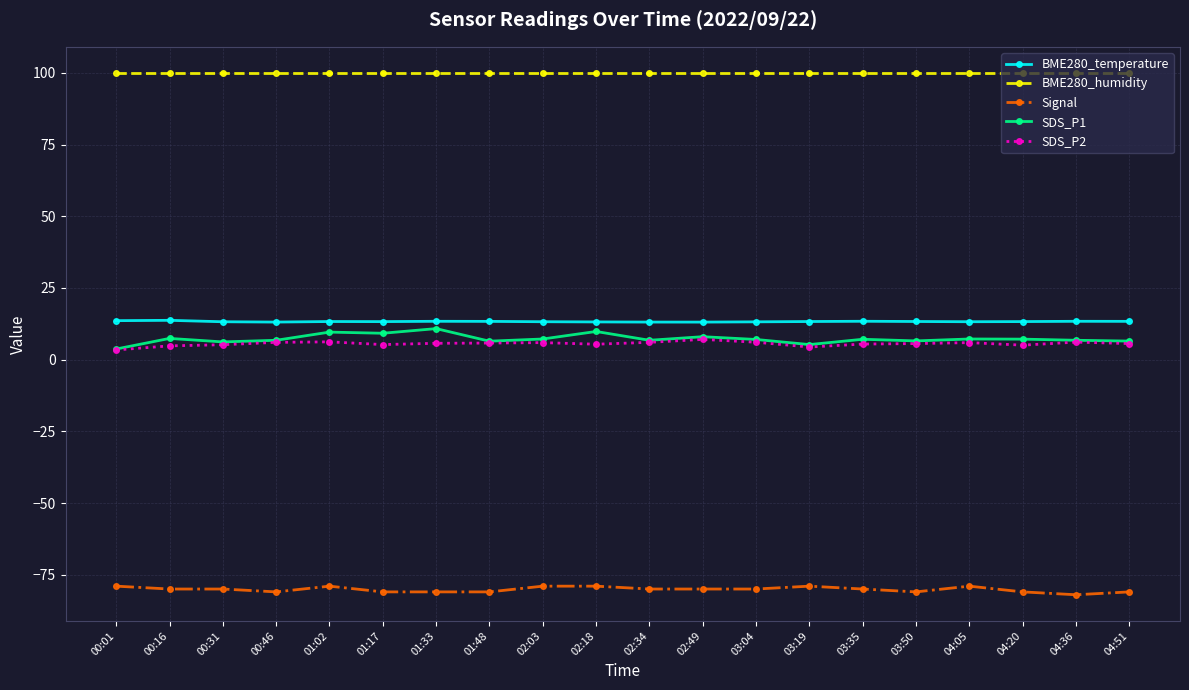

What is the spread (max minus min) of values at 01:33?

181.0